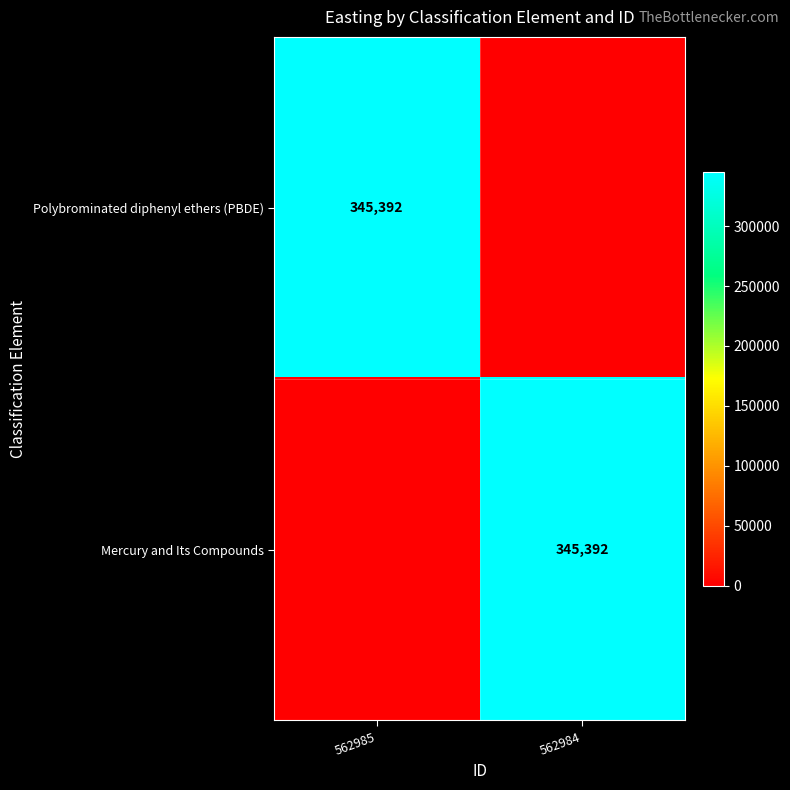

The value of Polybrominated diphenyl ethers (PBDE) at 562985 is 593042. True or false?

False